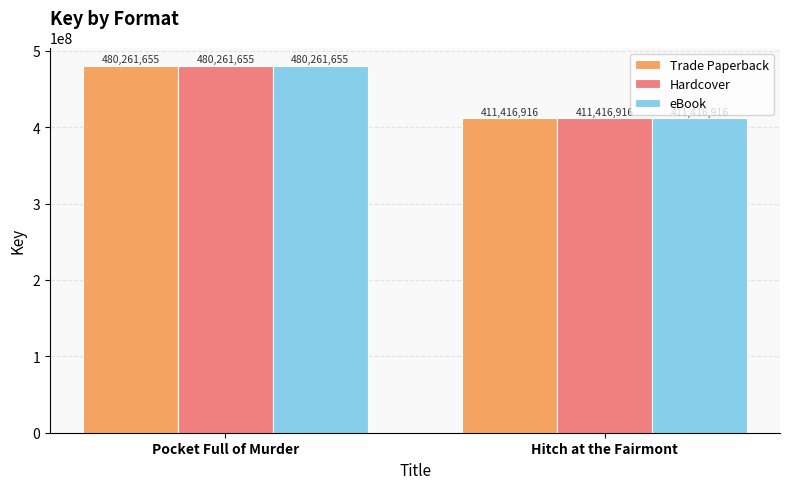

What is the average value of the Trade Paperback series?

445839286